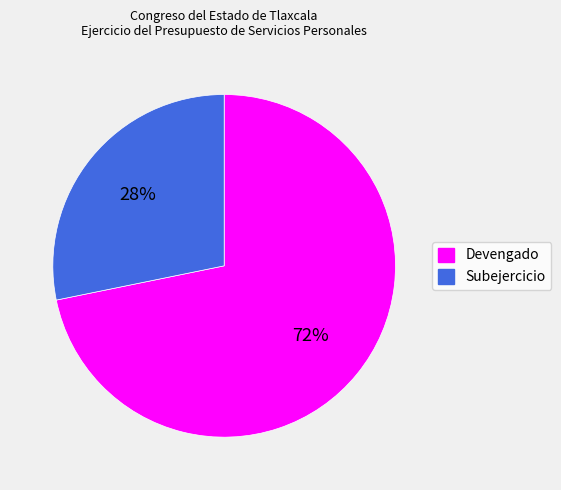

Combined, do Subejercicio and Devengado account for over 50%?

Yes